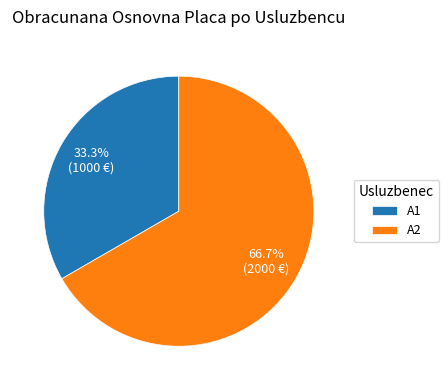

How many slices are in this pie chart?

2